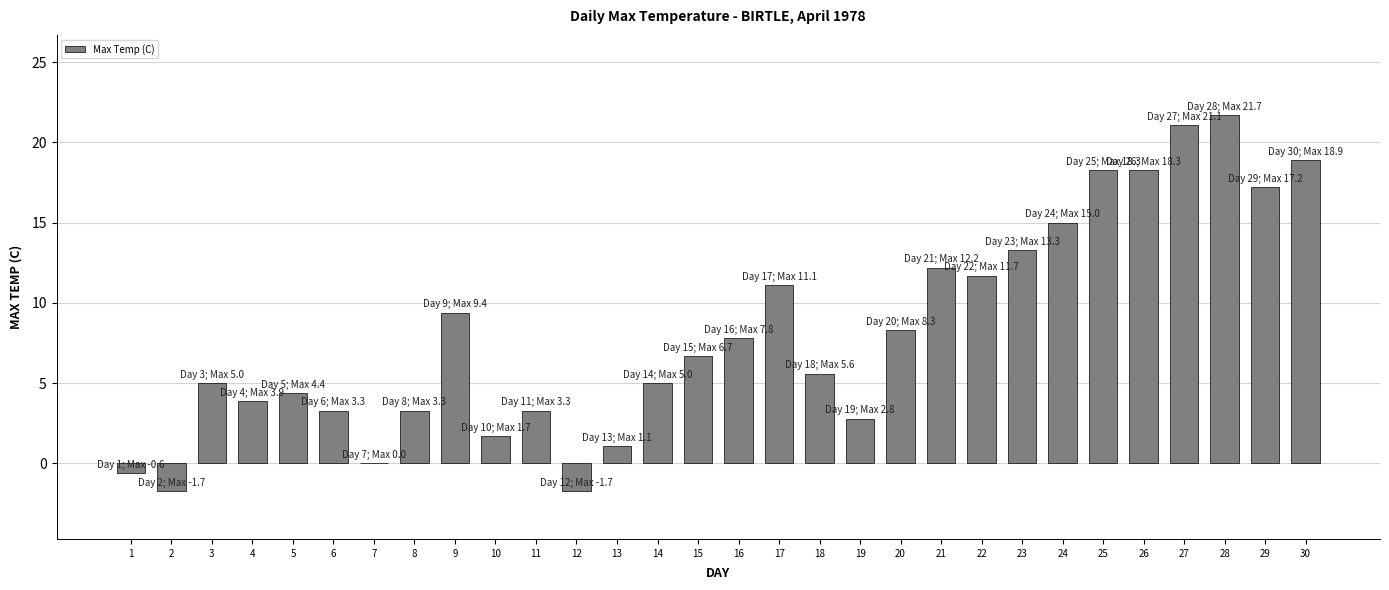

Reading left to right, what are all the values shown in this chart?

-0.6	-1.7	5.0	3.9	4.4	3.3	0.0	3.3	9.4	1.7	3.3	-1.7	1.1	5.0	6.7	7.8	11.1	5.6	2.8	8.3	12.2	11.7	13.3	15.0	18.3	18.3	21.1	21.7	17.2	18.9